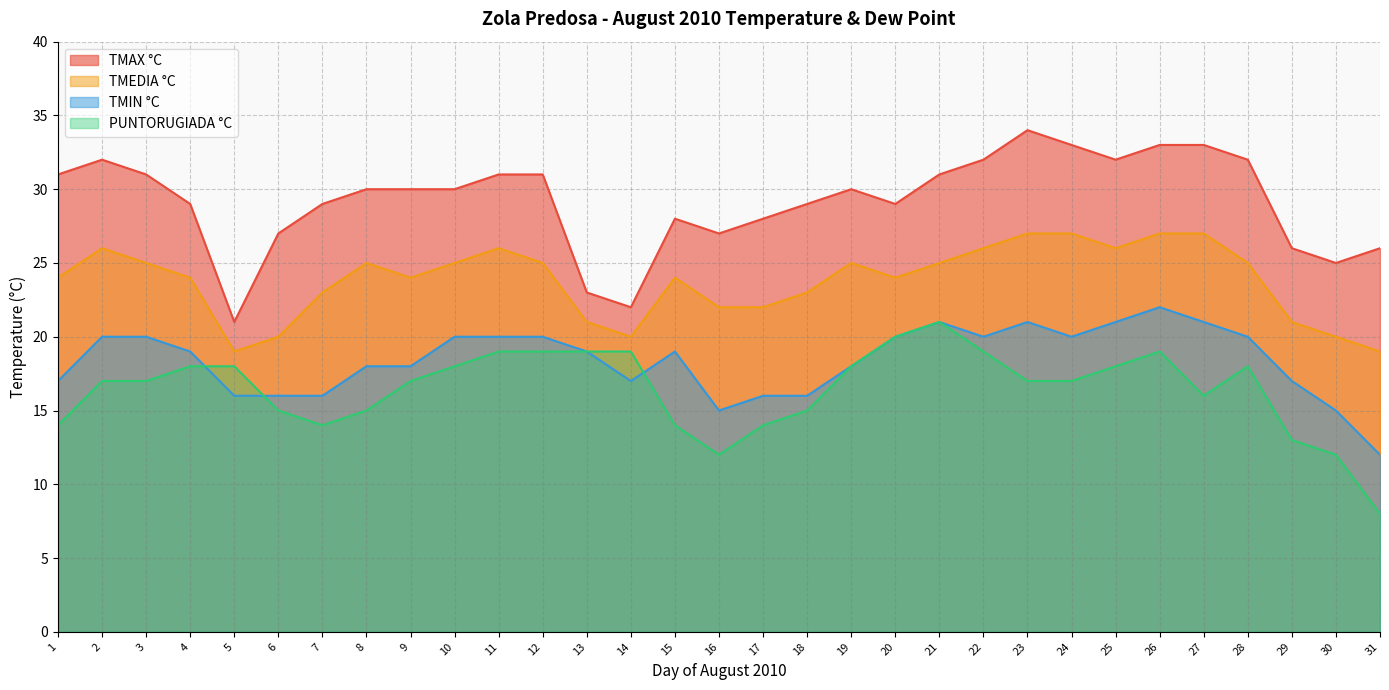

Rank the categories by TMAX °C value from highest to lowest.

23, 24, 26, 27, 2, 22, 25, 28, 1, 3, 11, 12, 21, 8, 9, 10, 19, 4, 7, 18, 20, 15, 17, 6, 16, 29, 31, 30, 13, 14, 5